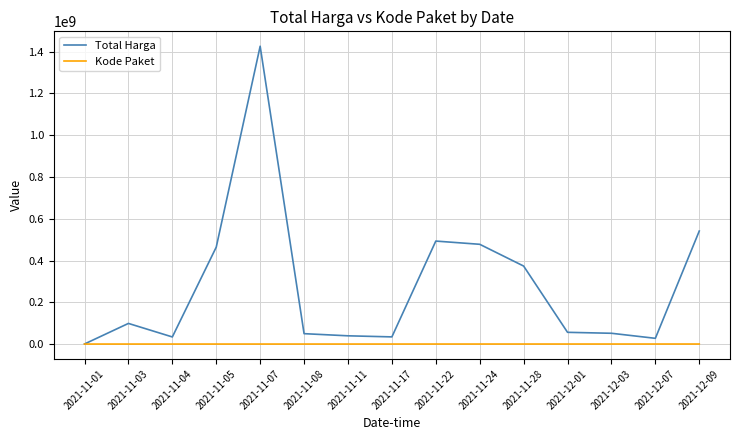

The value of Total Harga at 2021-11-24 is 477600000. True or false?

True